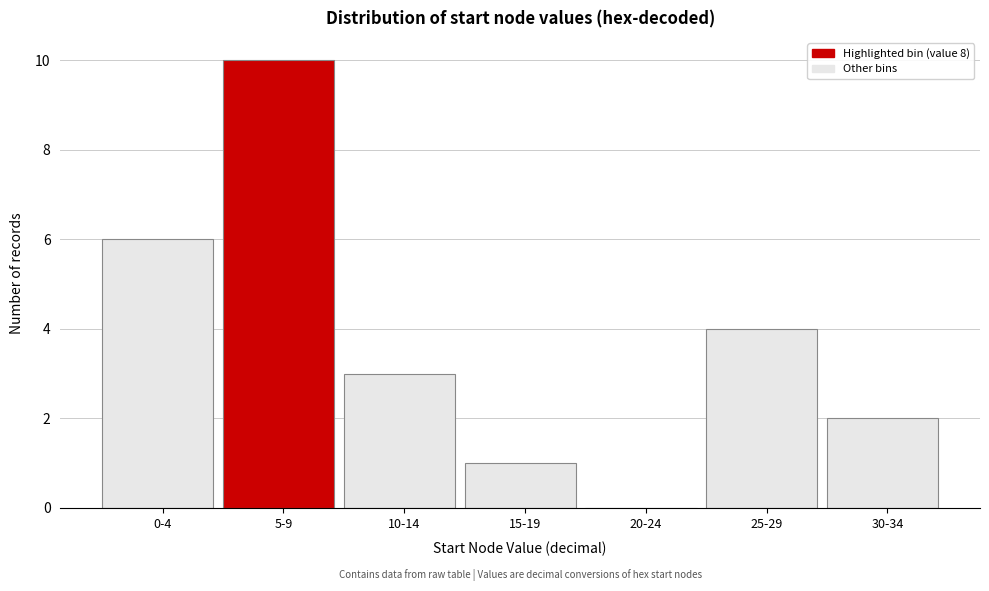

Reading left to right, list all the values displayed in this chart.

0-4=6	5-9=10	10-14=3	15-19=1	20-24=0	25-29=4	30-34=2